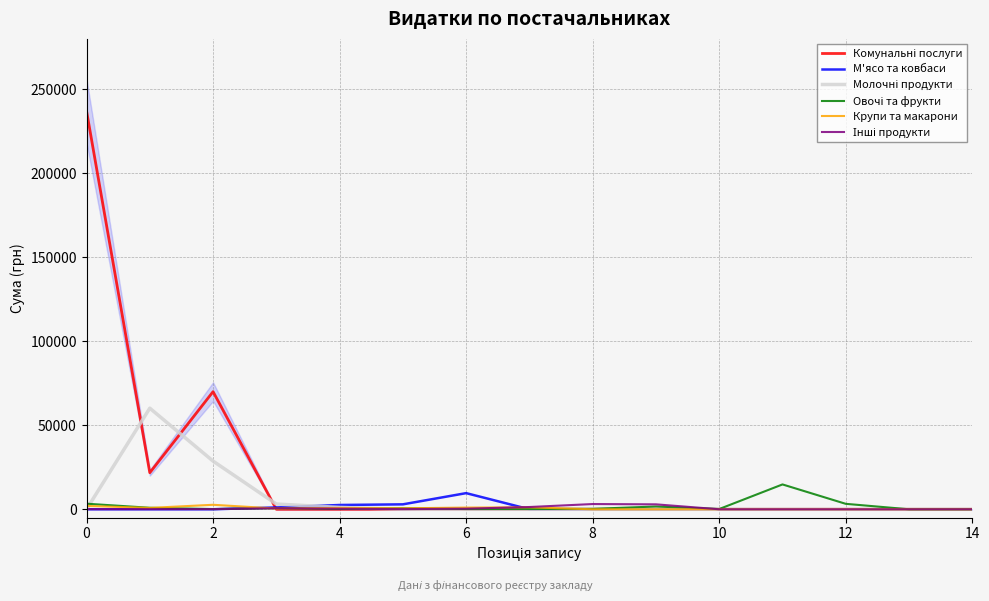

How many series are shown in this chart?

6